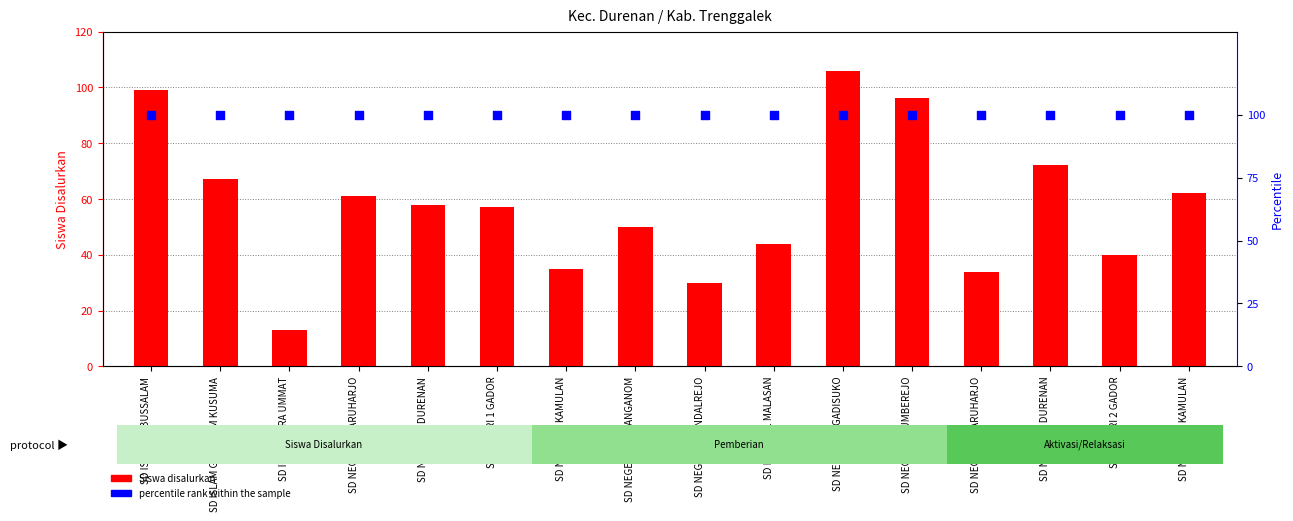

Which series has the widest spread of Y values?

Siswa Disalurkan